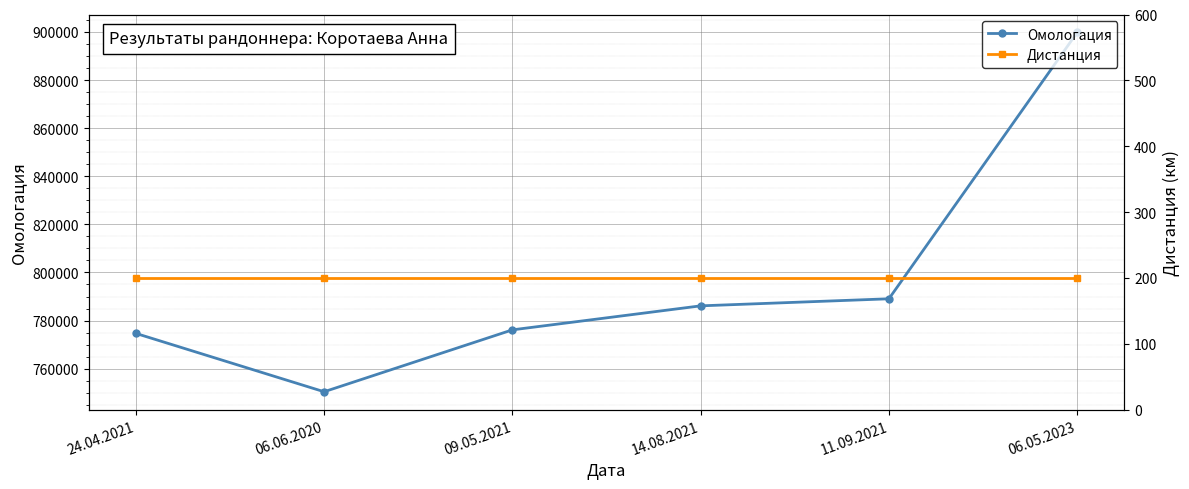

True or false: Омологация and Дистанция cross at least once.

False